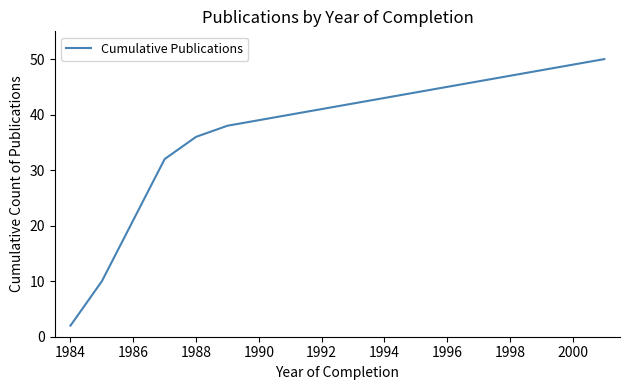

What is the maximum value shown in the chart?

50